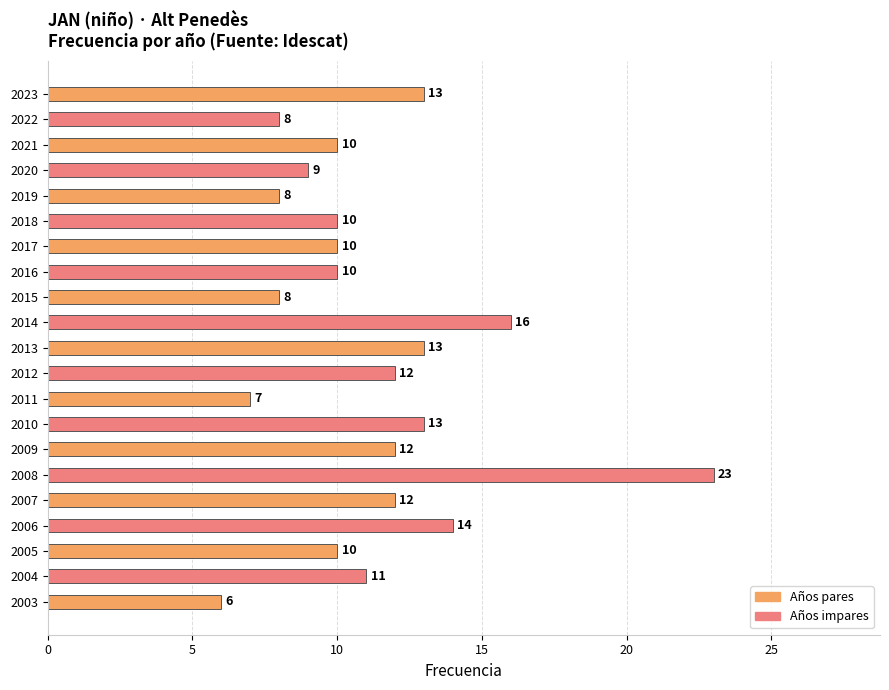

Which category has the highest value across all series?

2008